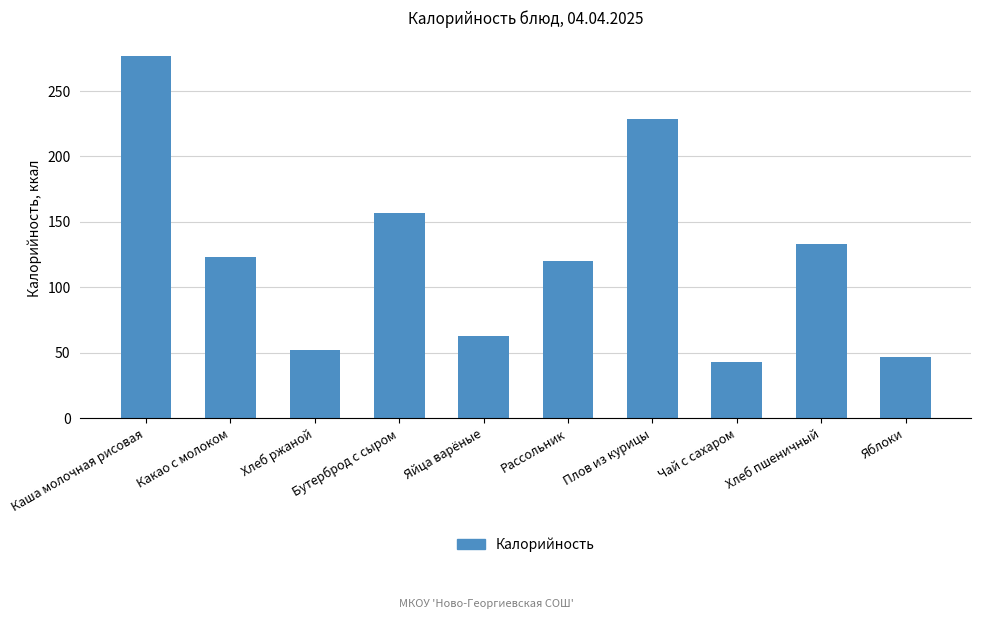

What is the greatest value displayed?

277